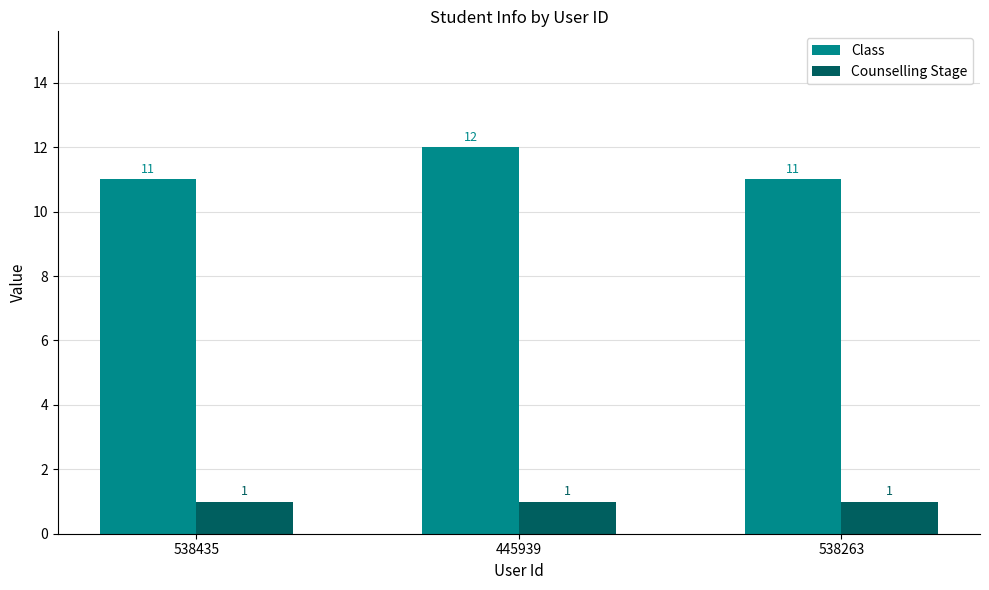

How many series are shown in this chart?

2